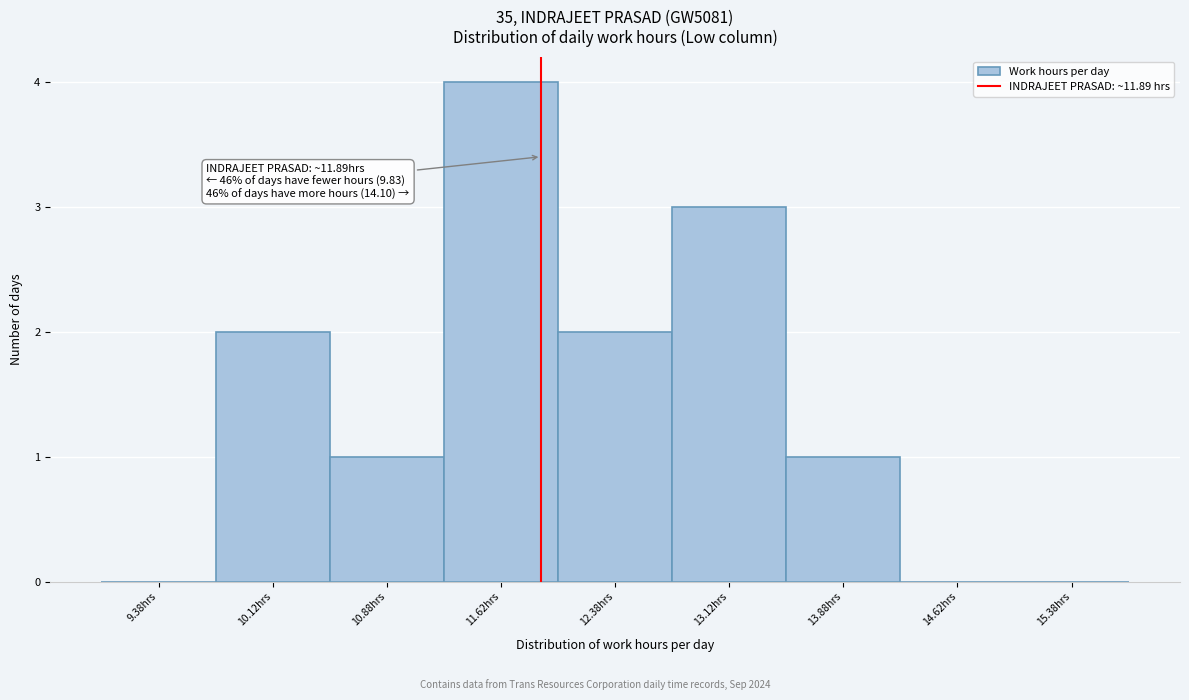

Over which range of the x-axis is the bar tallest?

11.25 to 12.00